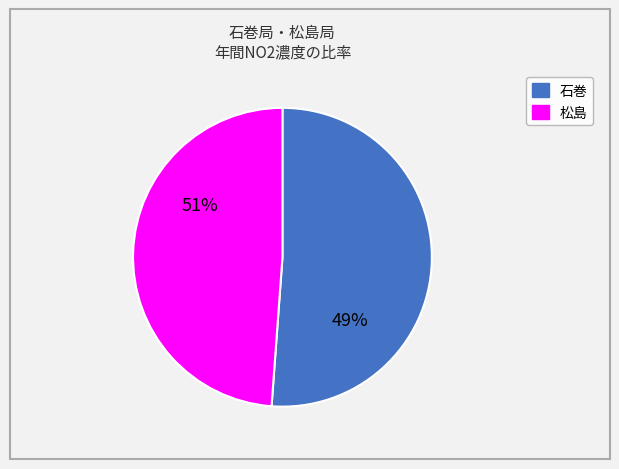

To the nearest percent, what is the average slice percentage?

50%